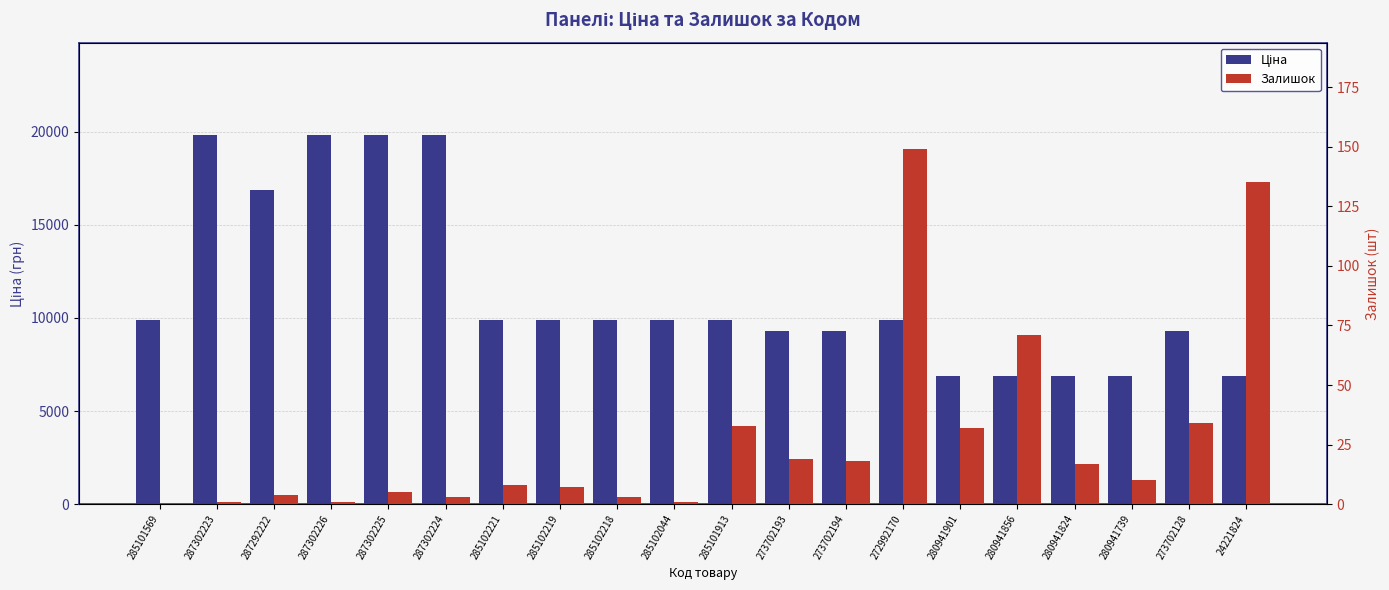

Is it true that Залишок equals 7.0 at 287292222?

False